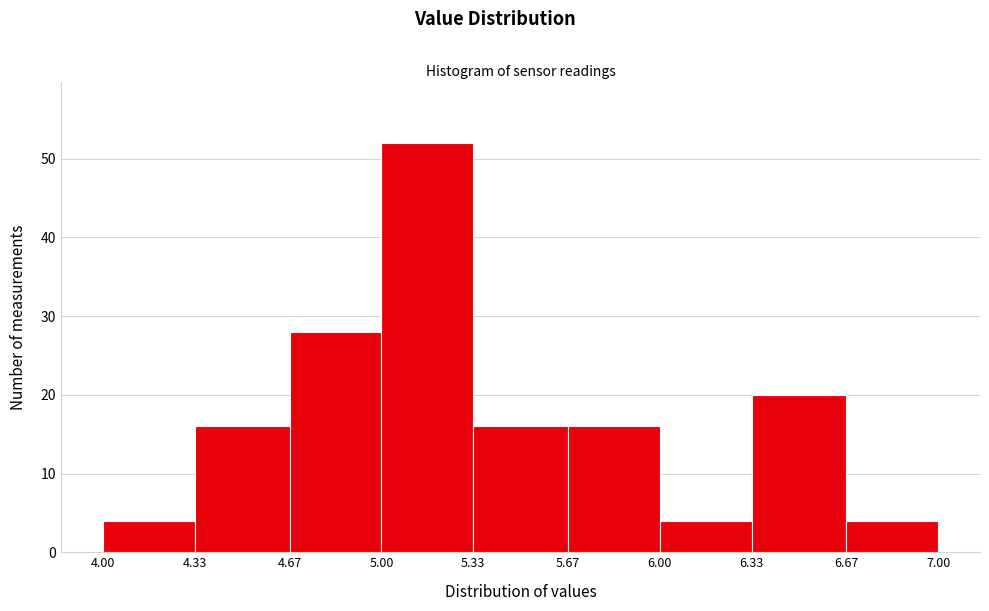

Reading left to right, list every bar in this chart as the range it spans on the x-axis followed by its height. The values are not printed on the chart, so give them approximately, as read against the axis.

4.00 to 4.33: 4
4.33 to 4.67: 16
4.67 to 5.00: 28
5.00 to 5.33: 52
5.33 to 5.67: 16
5.67 to 6.00: 16
6.00 to 6.33: 4
6.33 to 6.67: 20
6.67 to 7.00: 4